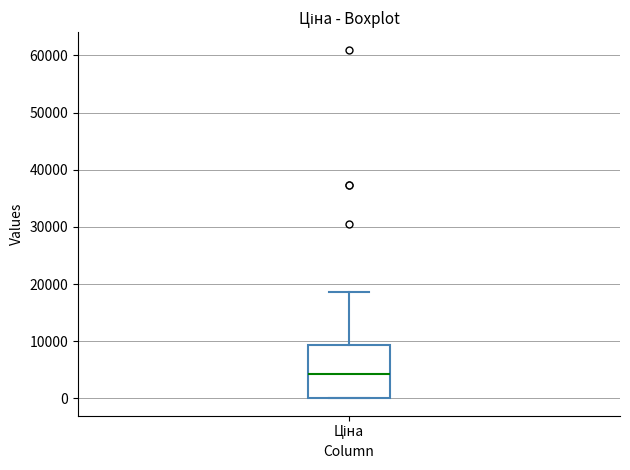

Transcribe this box plot: give where the median line is, the range the box spans, and where the two whiskers end, as read against the y-axis. The values are not printed on the chart, so give them approximately, as read against the axis.

median 4000, box 0 to 9000, whiskers 0 to 19000